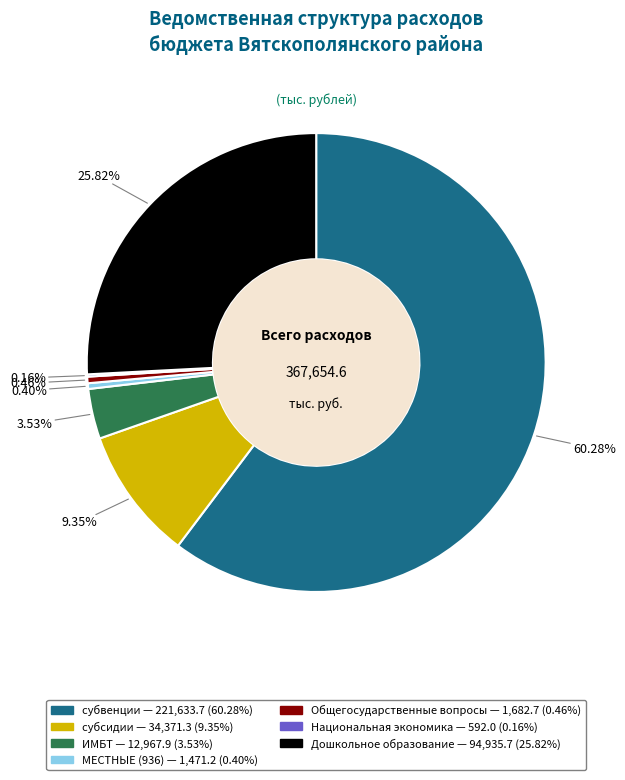

What portion of the pie excludes субвенции?

39.7%